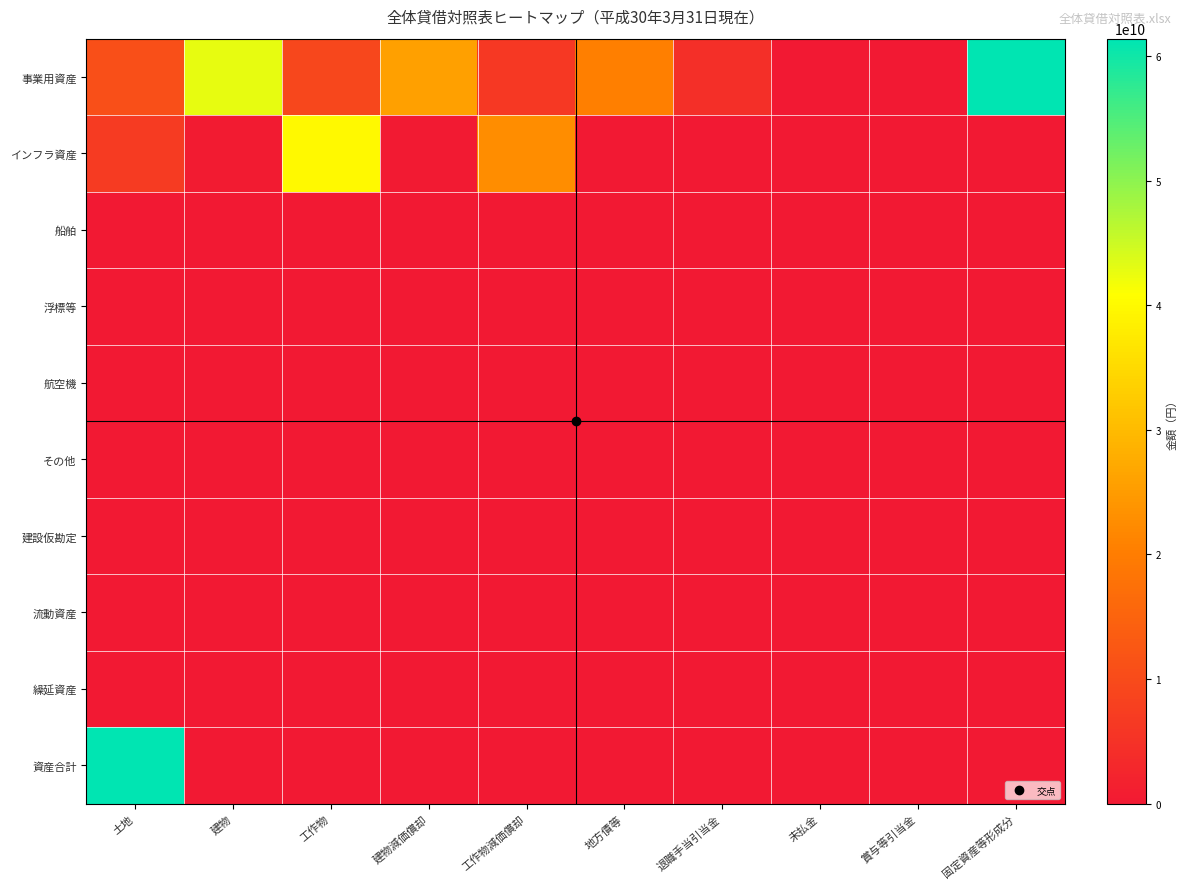

Between 未払金 and 退職手当引当金, which is larger?

退職手当引当金